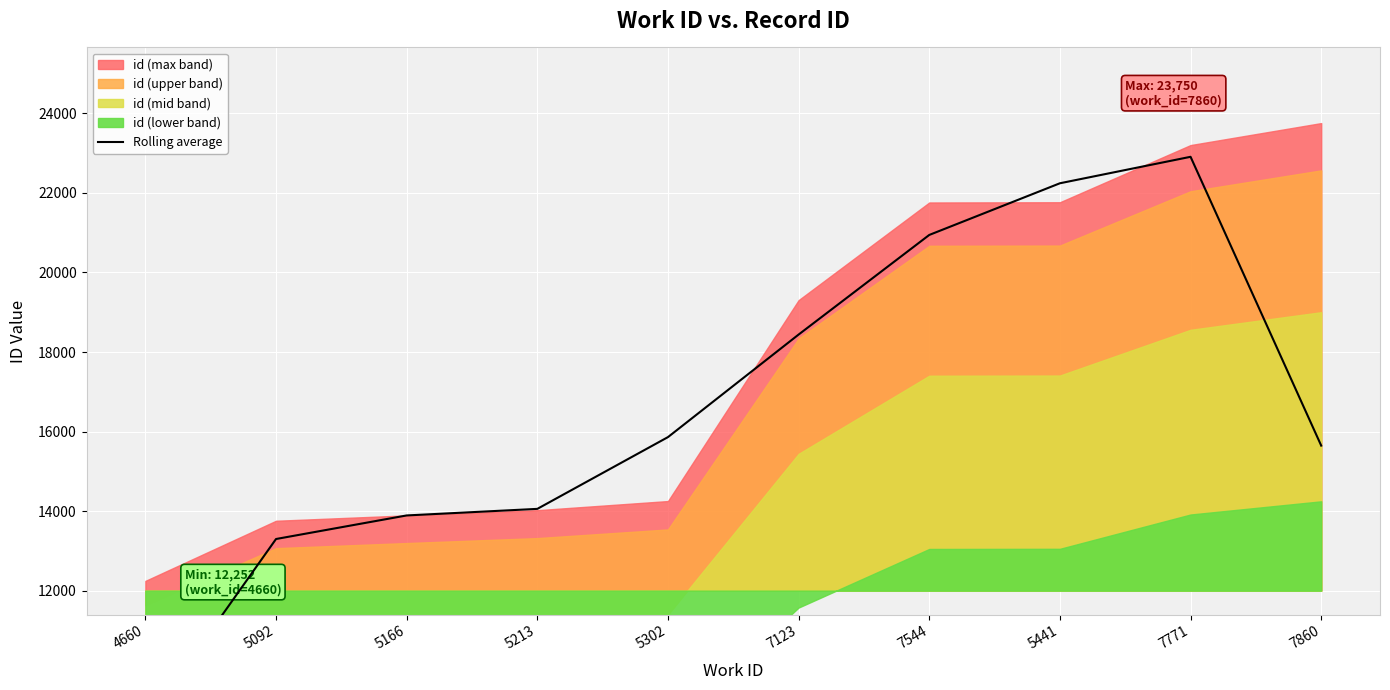

What is the change in value from 5302 to 7123?

+2576.0